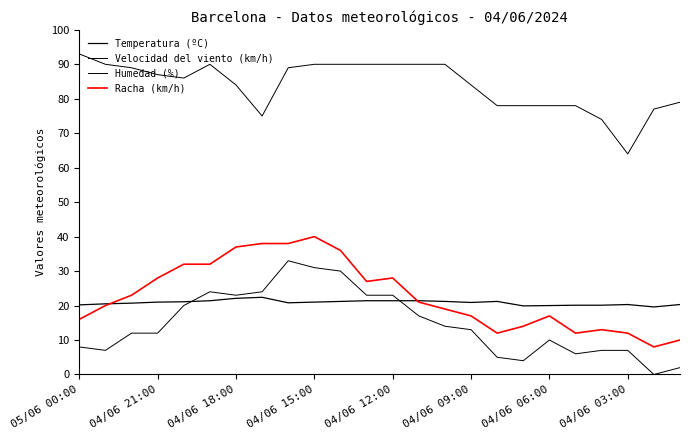

In Temperatura (ºC), how many points are higher than both neighbors (excluding endpoints)?

3